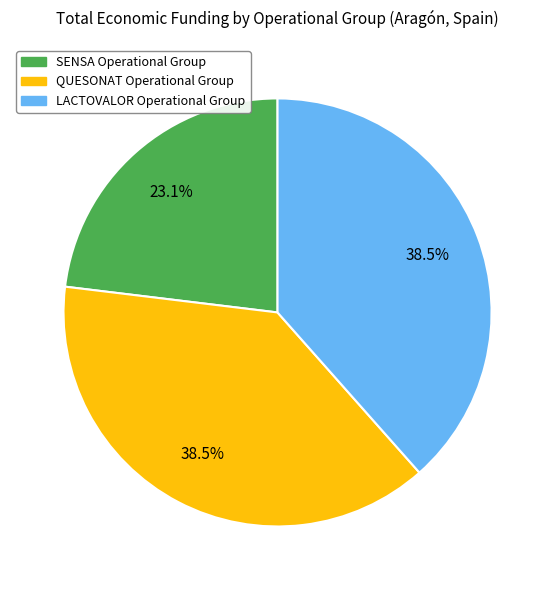

Does any single category account for the majority?

No